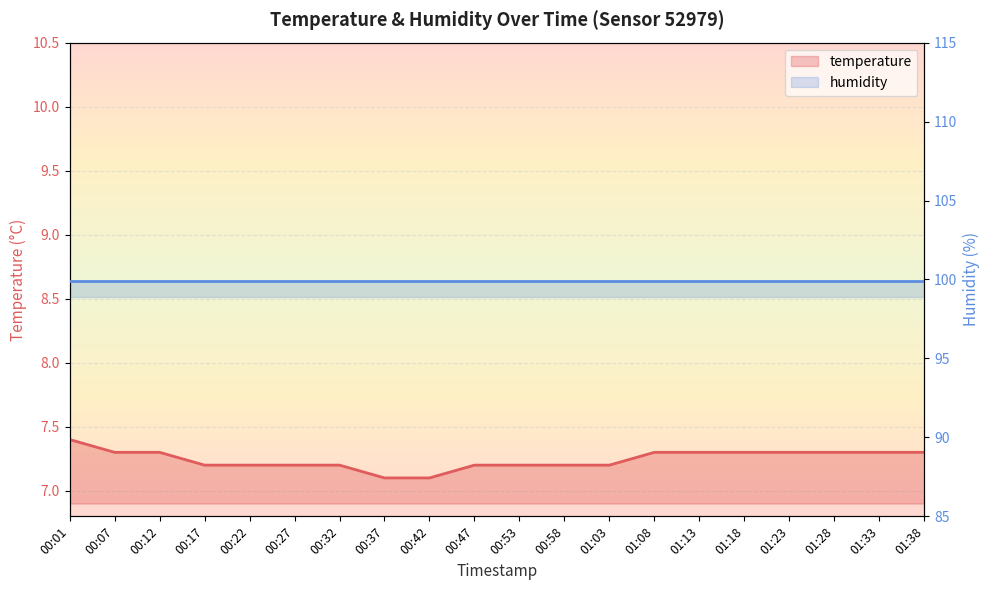

Where is the data nearest to the value 7?

00:37